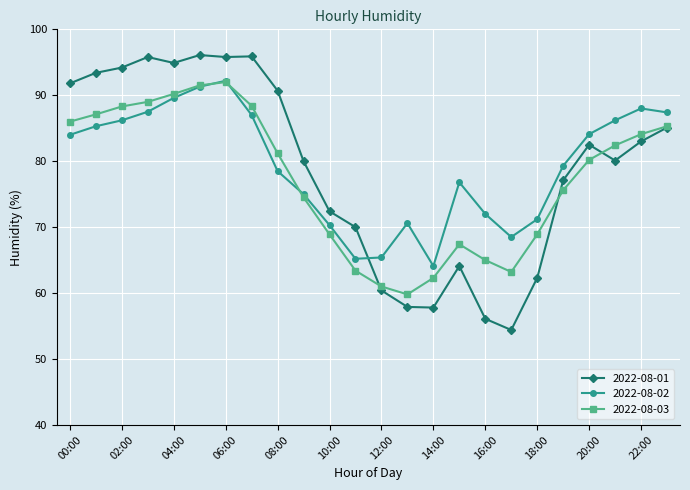

What is the value of the 2022-08-02 point at the 13th from the left?

65.4